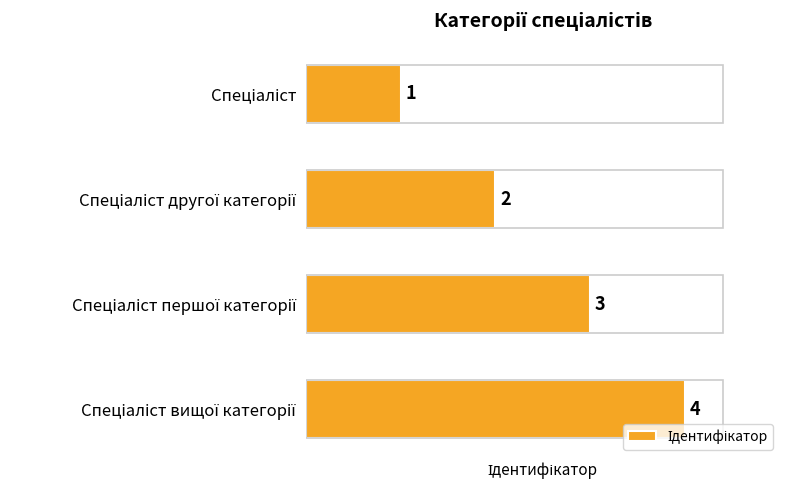

What is the sum of all values?

10